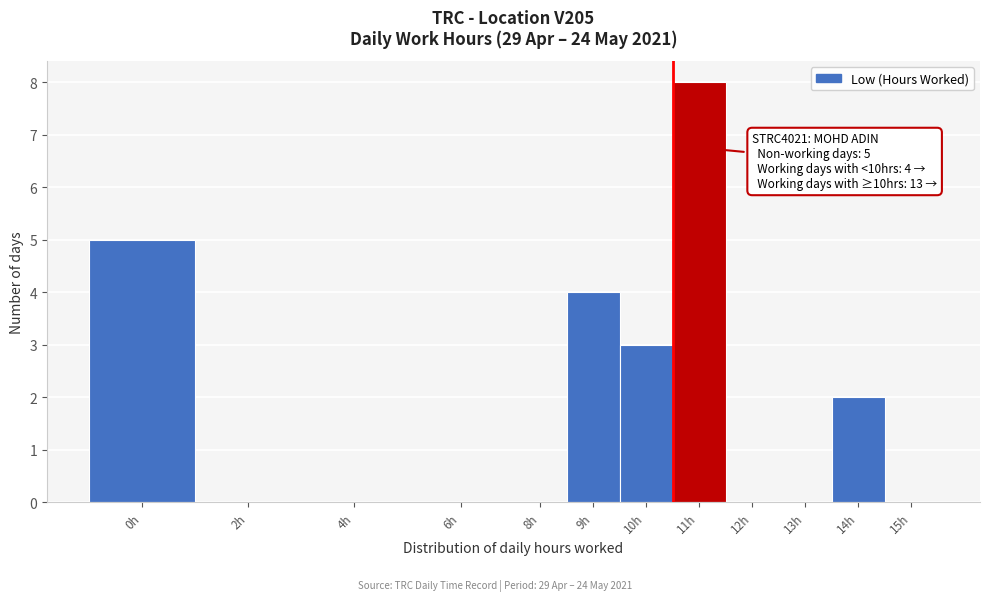

Reading left to right, list all the values displayed in this chart.

0h=5	2h=0	4h=0	6h=0	8h=0	9h=4	10h=3	11h=8	12h=0	13h=0	14h=2	15h=0